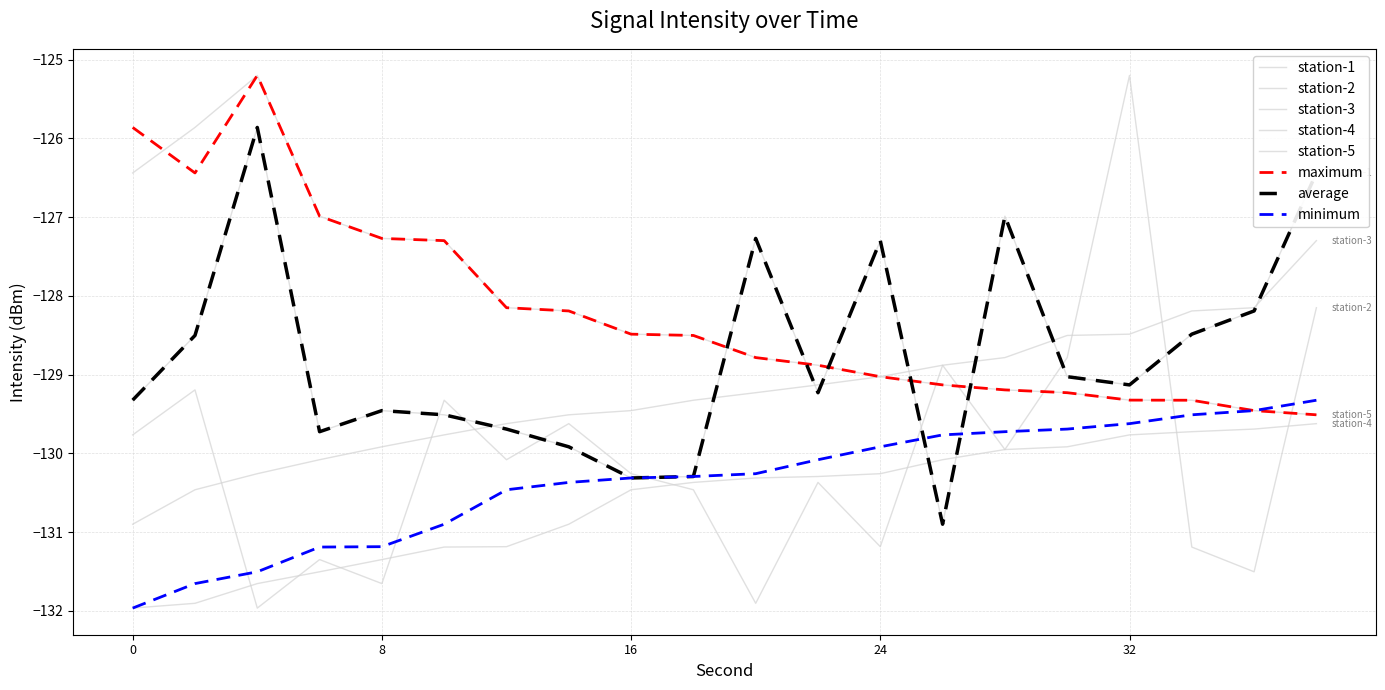

Is this an area chart (filled region under the line)?

No